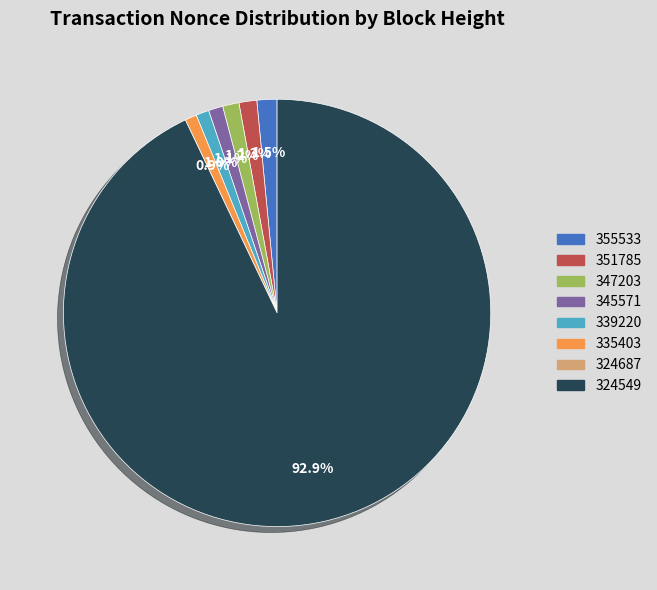

What portion of the pie excludes 339220?

99.0%